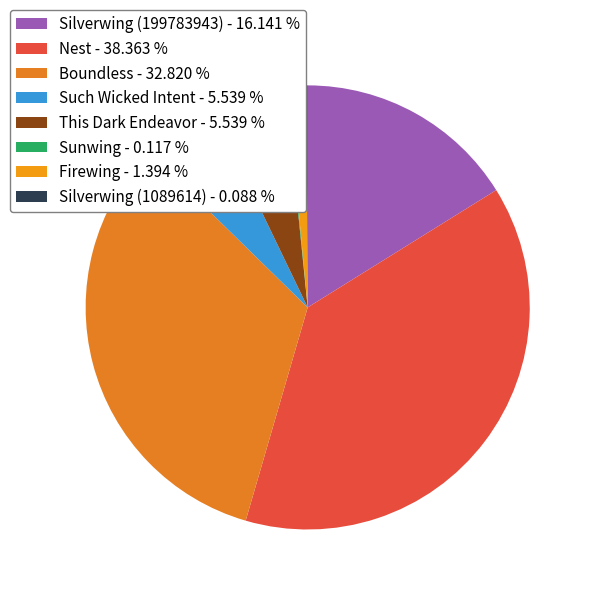

Which has a higher value, Nest or Boundless?

Nest